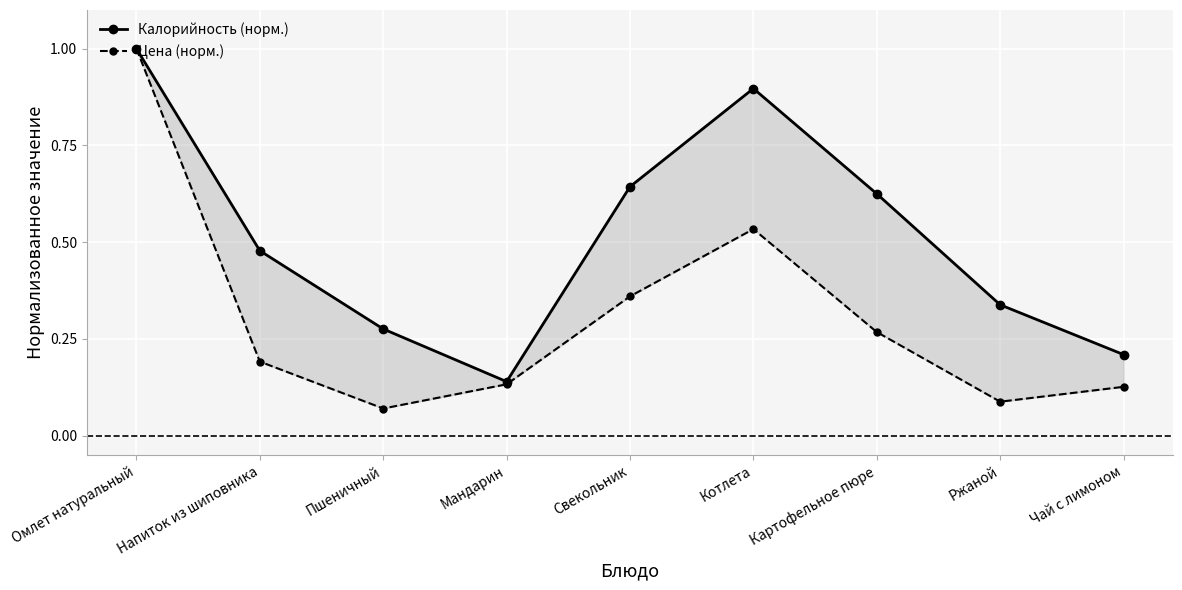

At which label does Калорийность (норм.) reach its peak?

Омлет натуральный